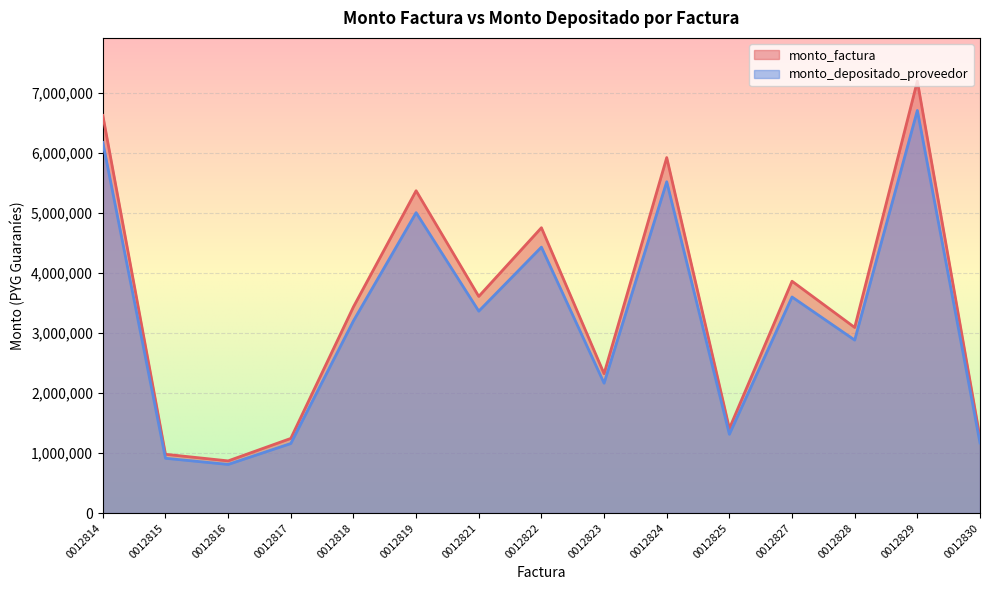

At which category is the sum across all series the highest?

0012829